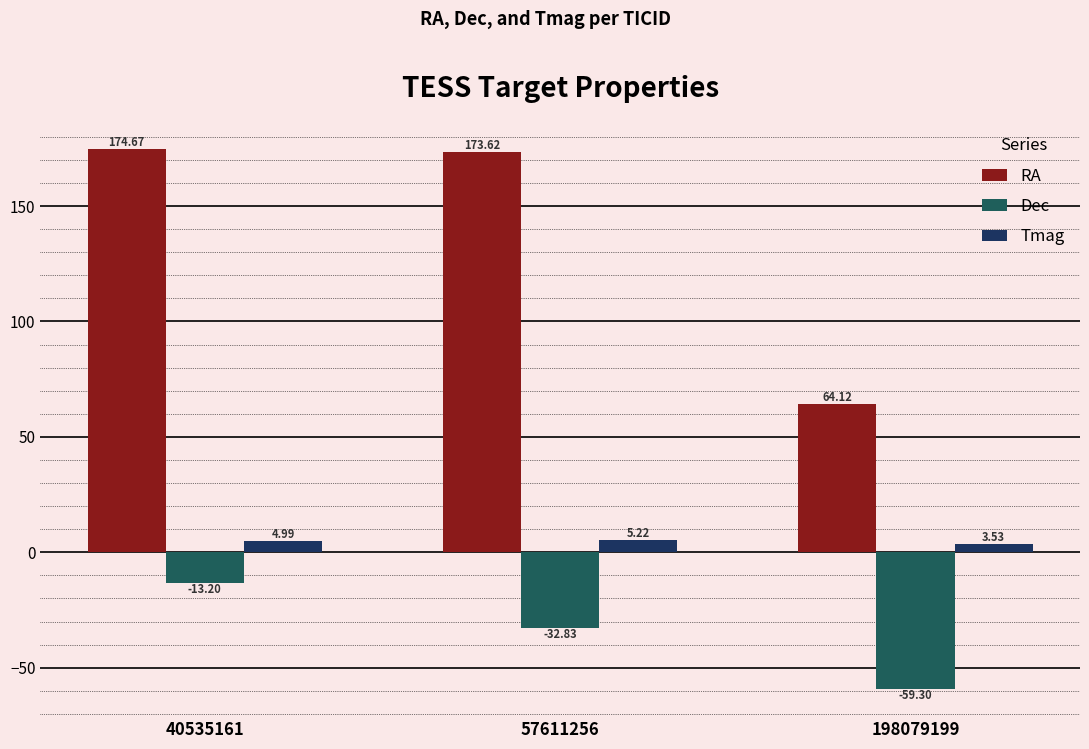

What is the difference between the maximum and minimum values in the Tmag series?

1.7